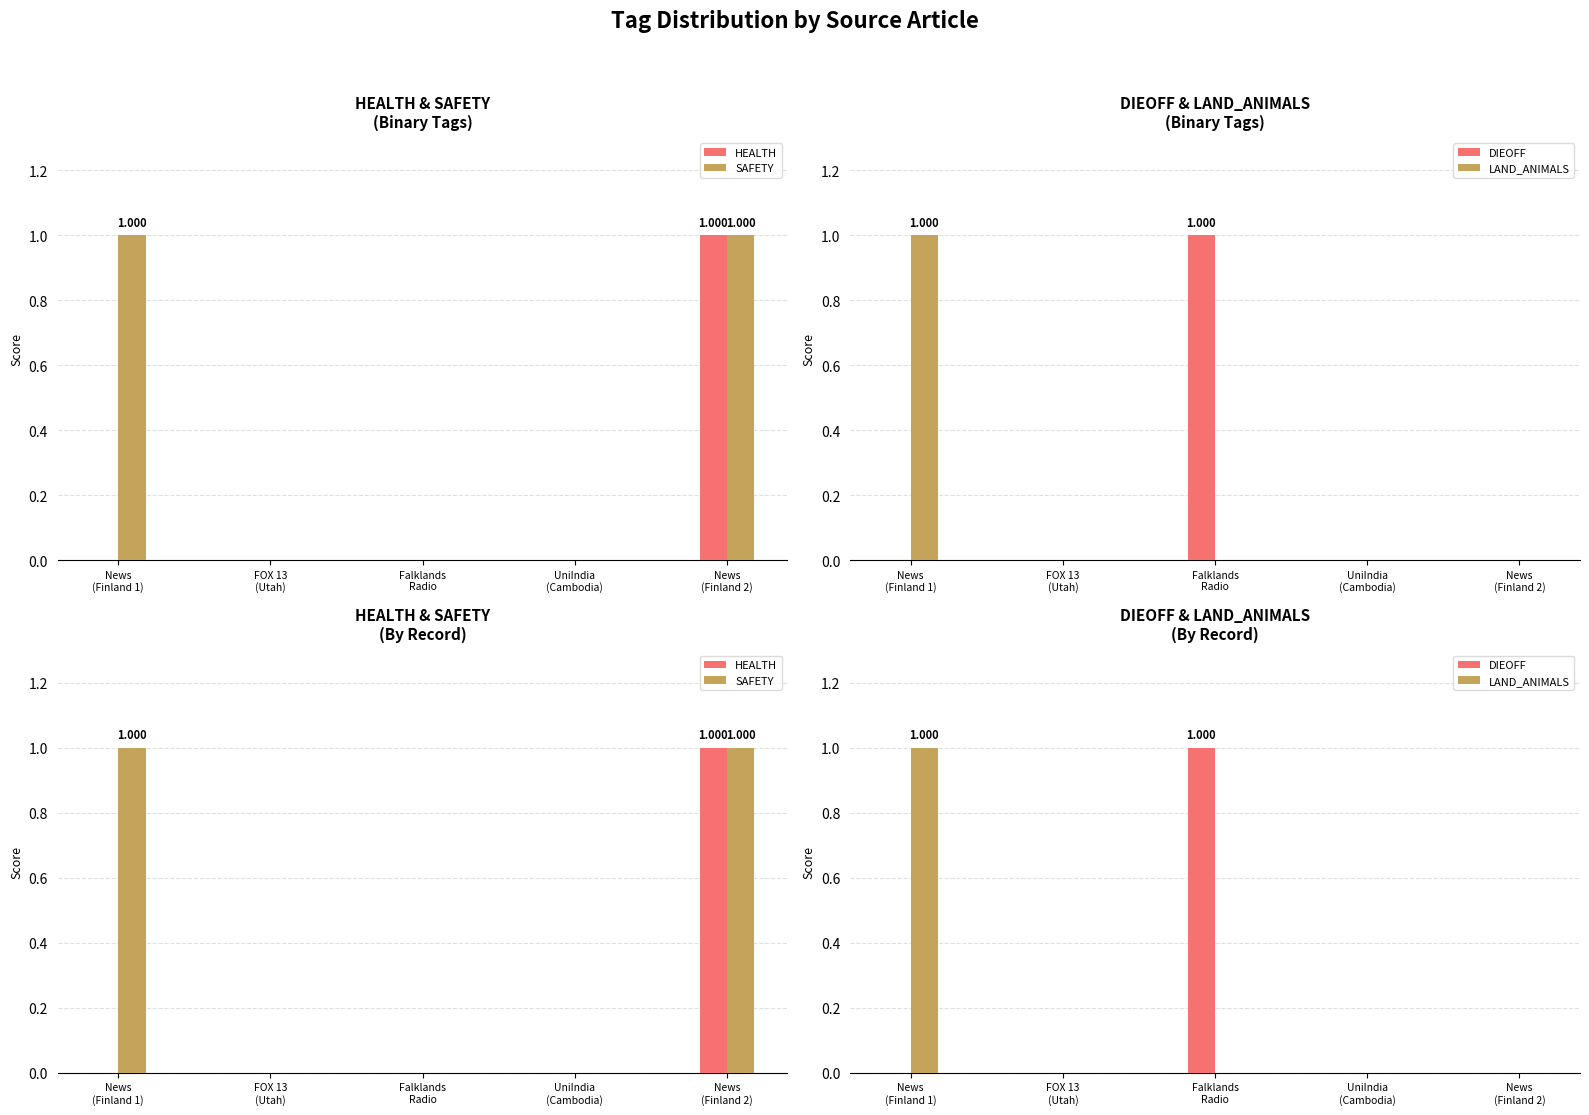

What is the difference between the maximum and minimum values in the SAFETY series?

1